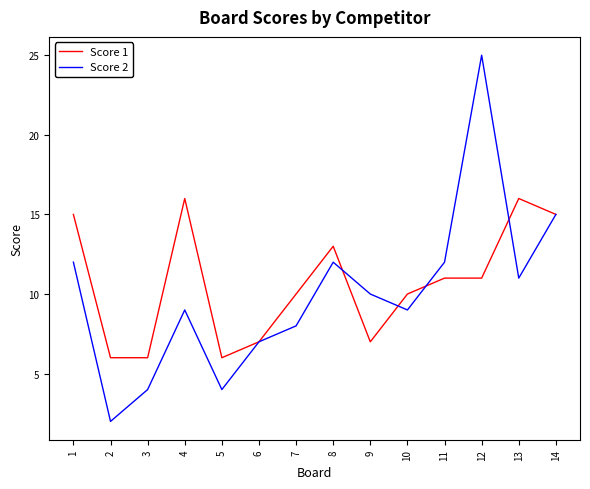

What is the difference between the maximum and second lowest values in the Score 2 series?

21